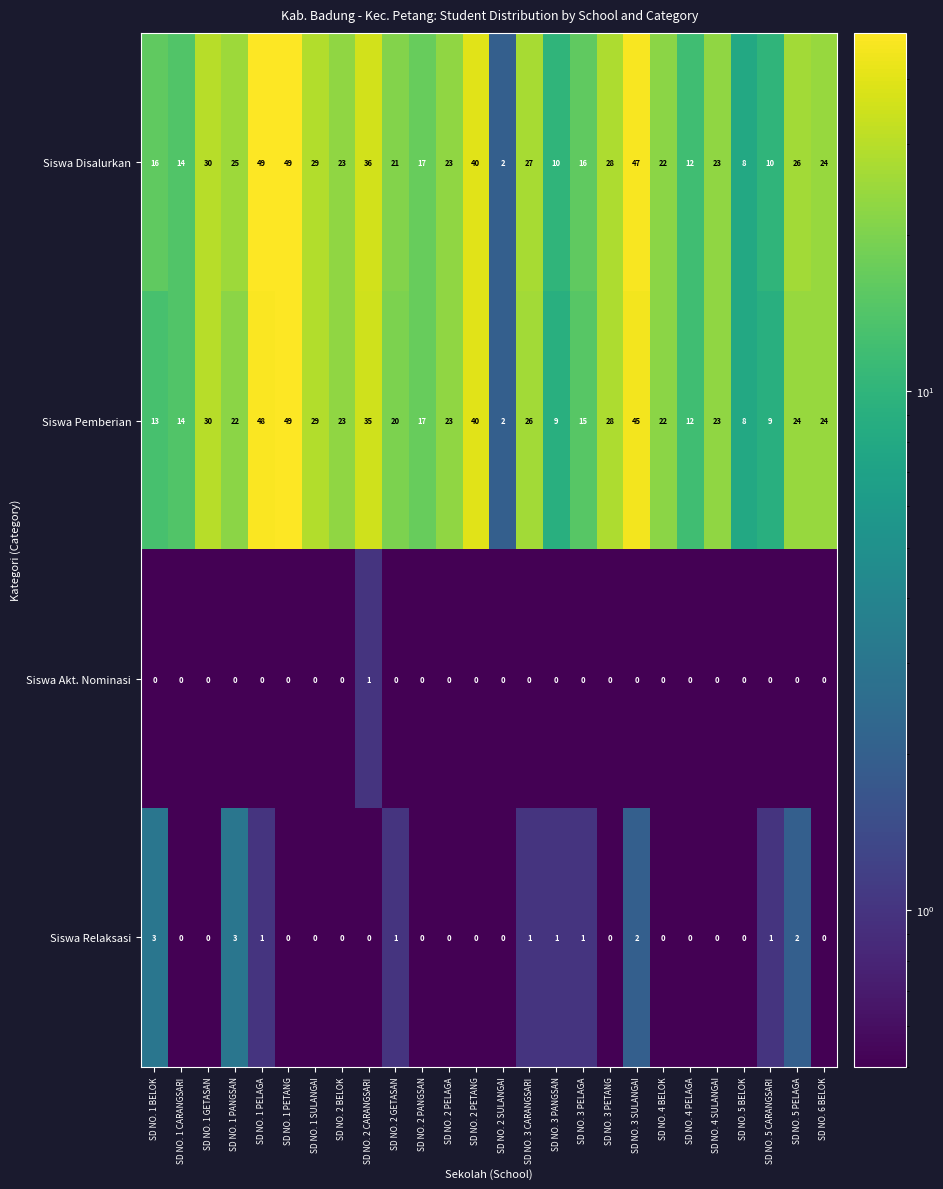

True or false: Siswa Relaksasi has a value of 0 at SD NO. 2 PETANG.

True